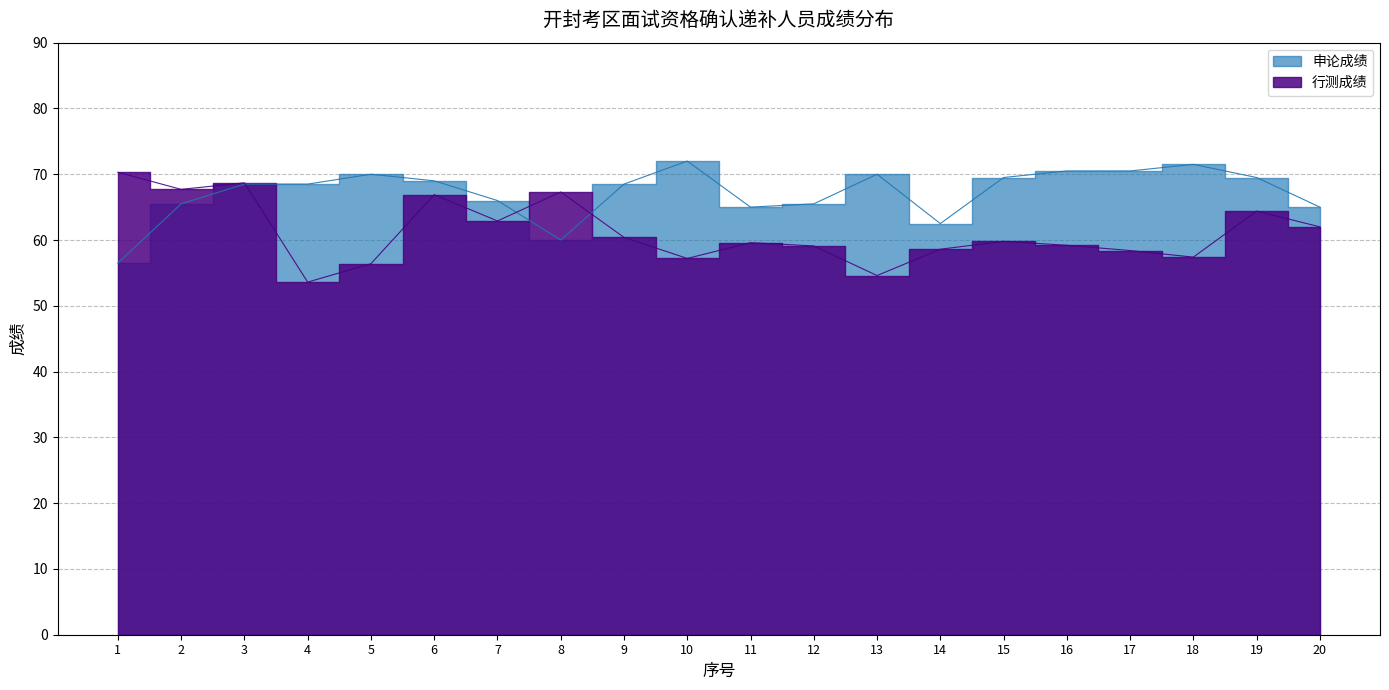

Does the chart display data point markers on the line(s)?

No